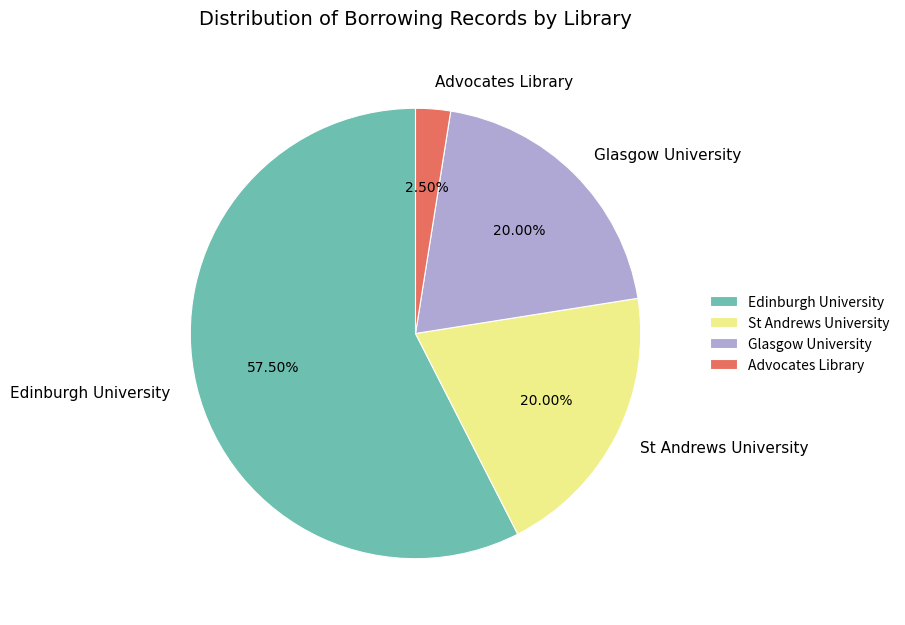

Between Edinburgh University and St Andrews University, which is larger?

Edinburgh University